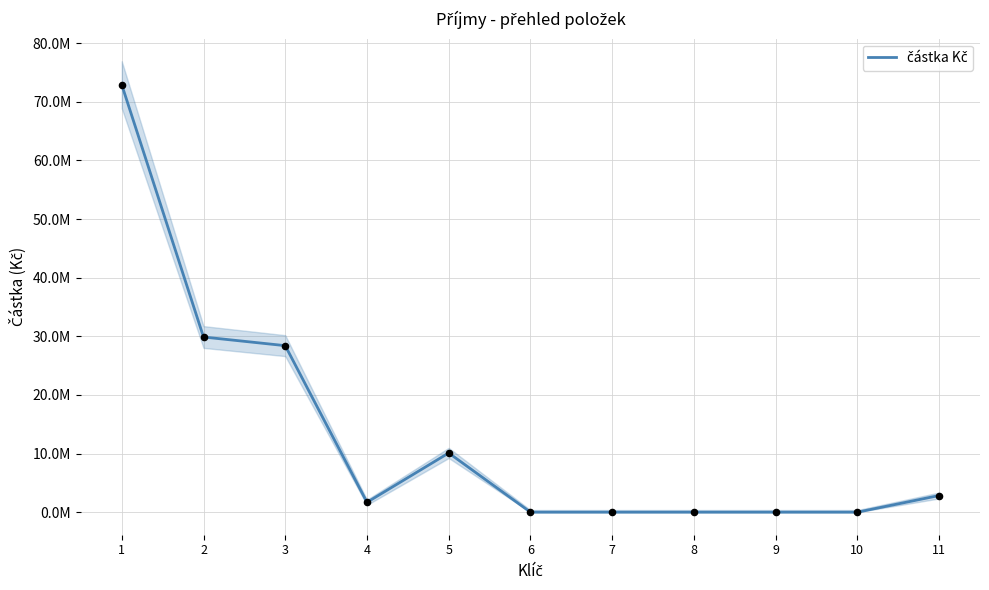

What is the change in value from 5 to 10?

-10099328.0